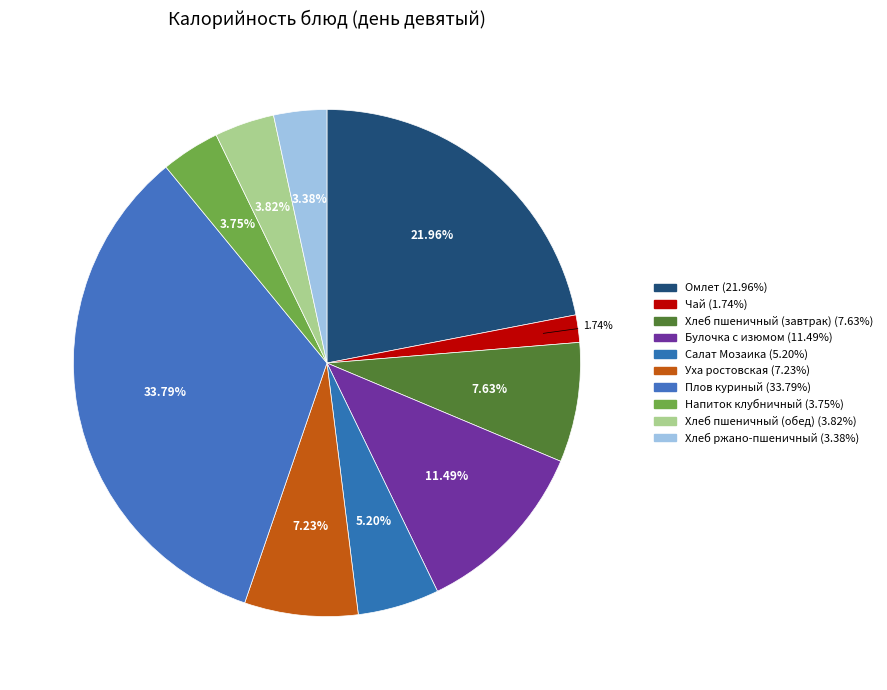

Which slice is the smallest?

Чай